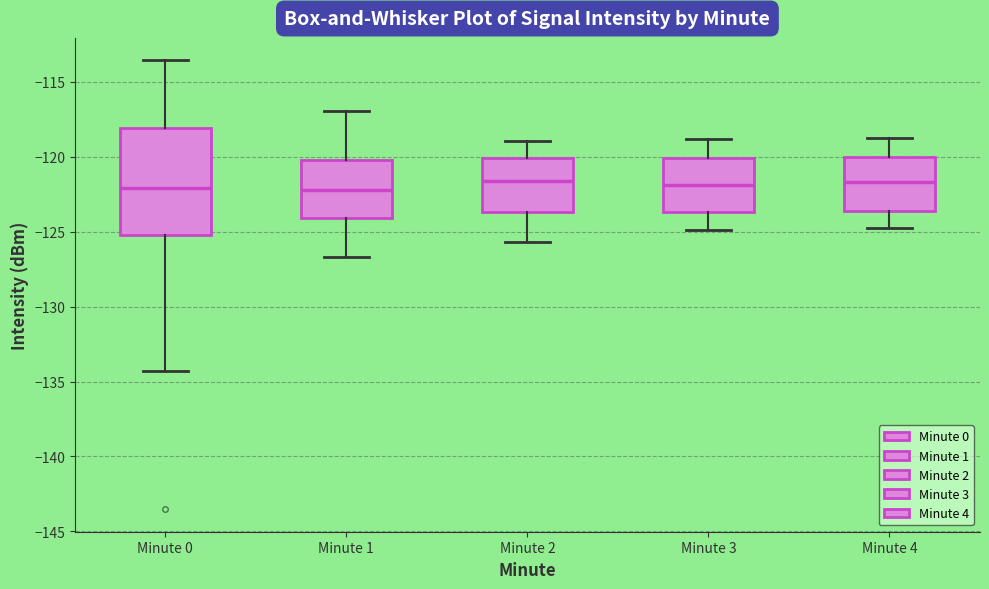

Which box is the tallest, from its lower edge to its upper edge?

Minute 0